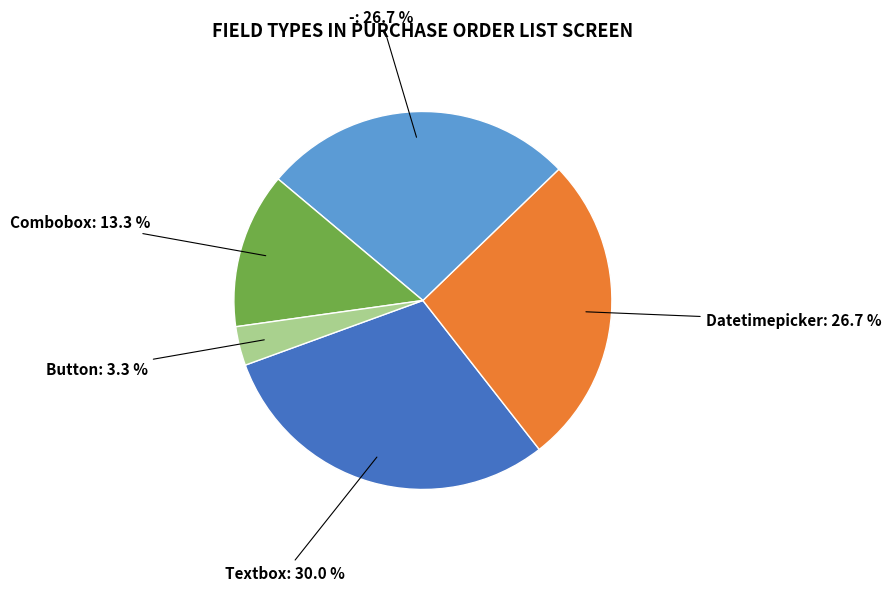

Does any single category account for the majority?

No